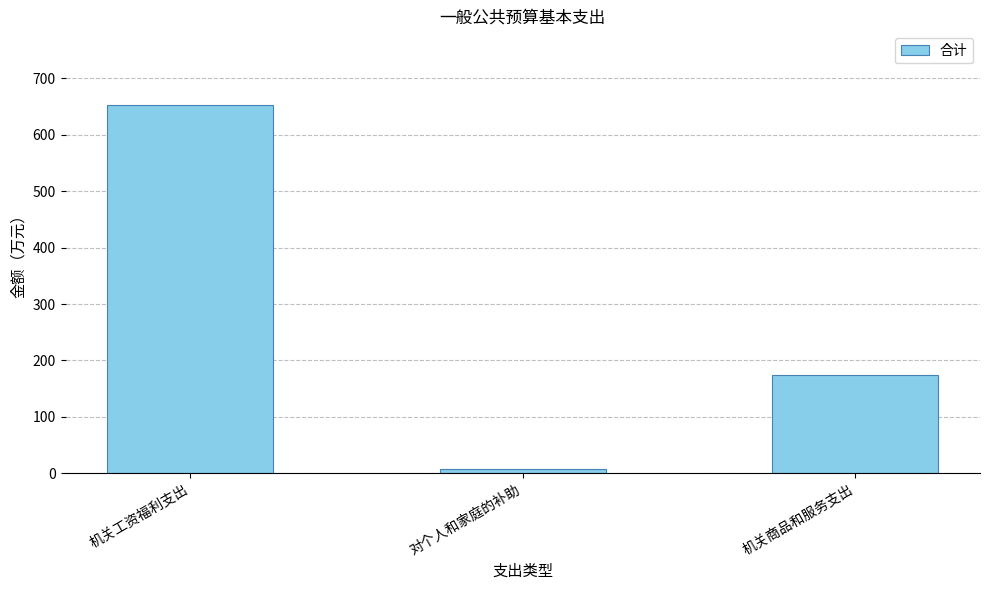

The value at 机关商品和服务支出 is 101.9. True or false?

False